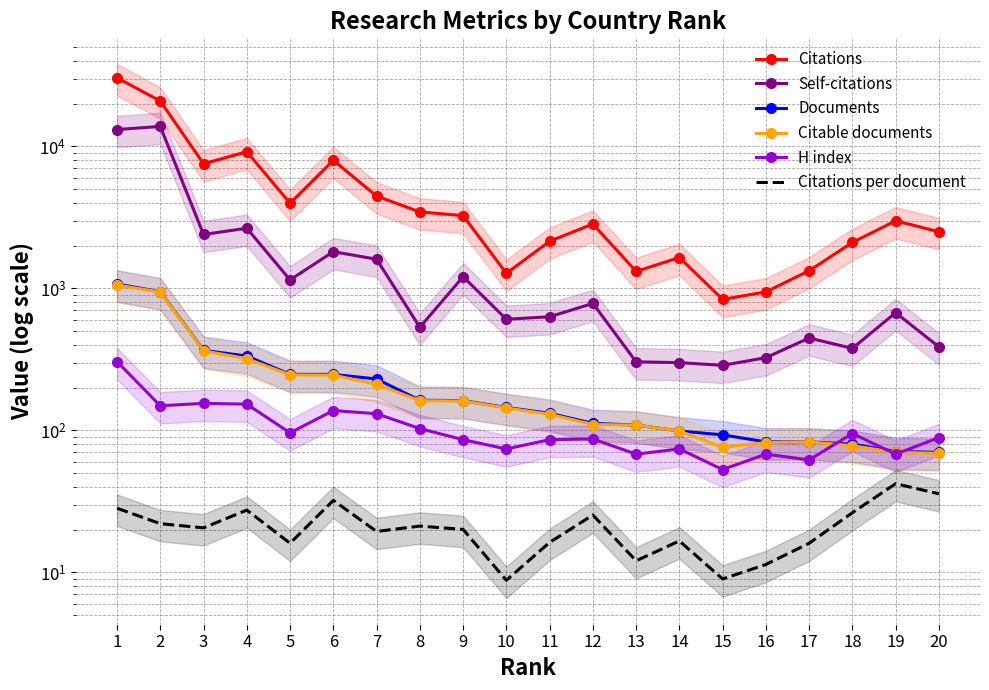

How many interior local peaks does the Citable documents series have?

1